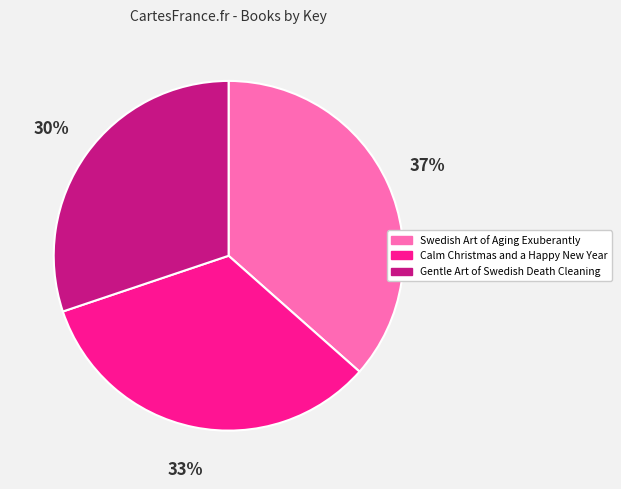

To the nearest percent, what portion does Gentle Art of Swedish Death Cleaning represent?

30%